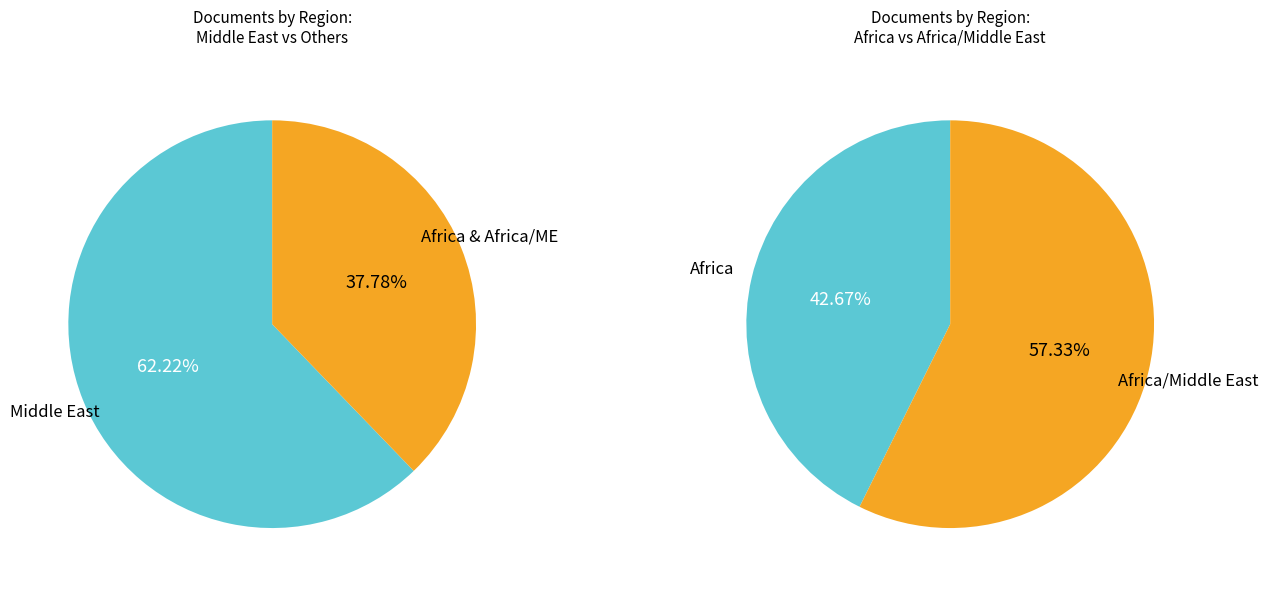

Is it true that Africa/Middle East is 15% of the pie?

False